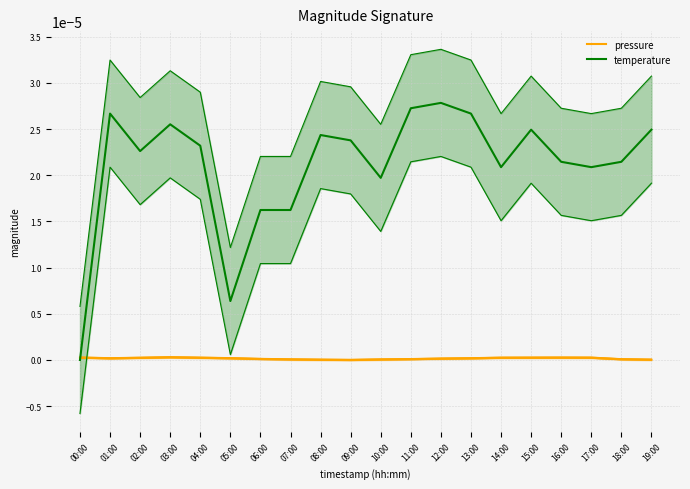

What are all the series names shown in the legend?

pressure, temperature